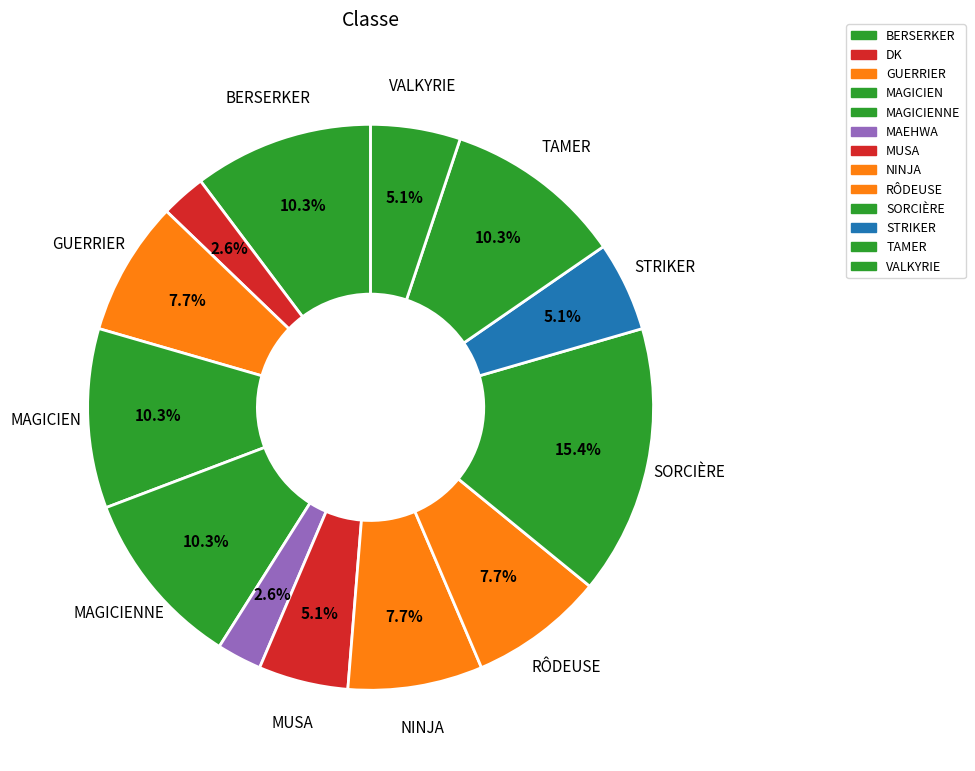

Is there a majority slice in this chart?

No